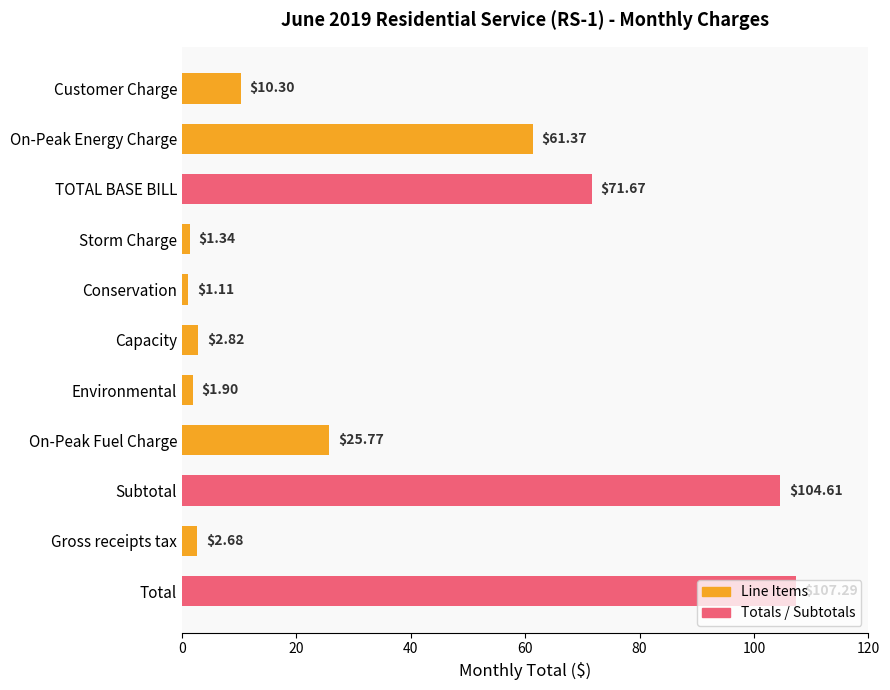

What is the label of the 1st bar from the top?

Customer Charge